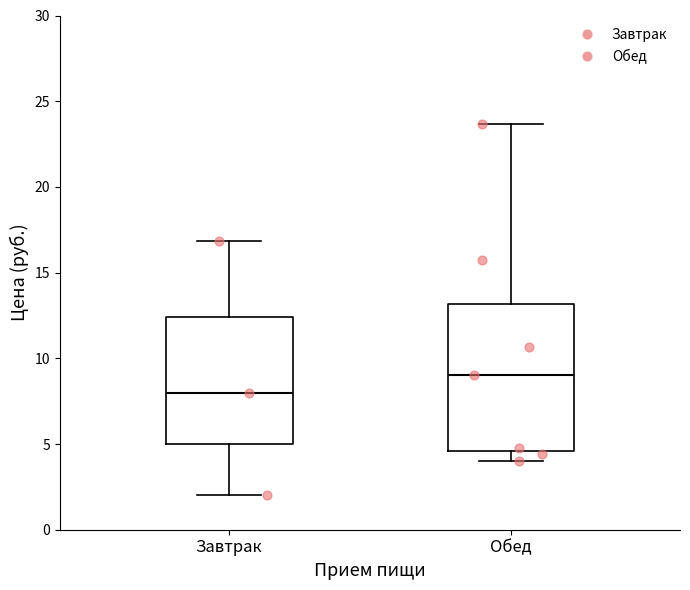

Which box has the lowest median line?

Завтрак